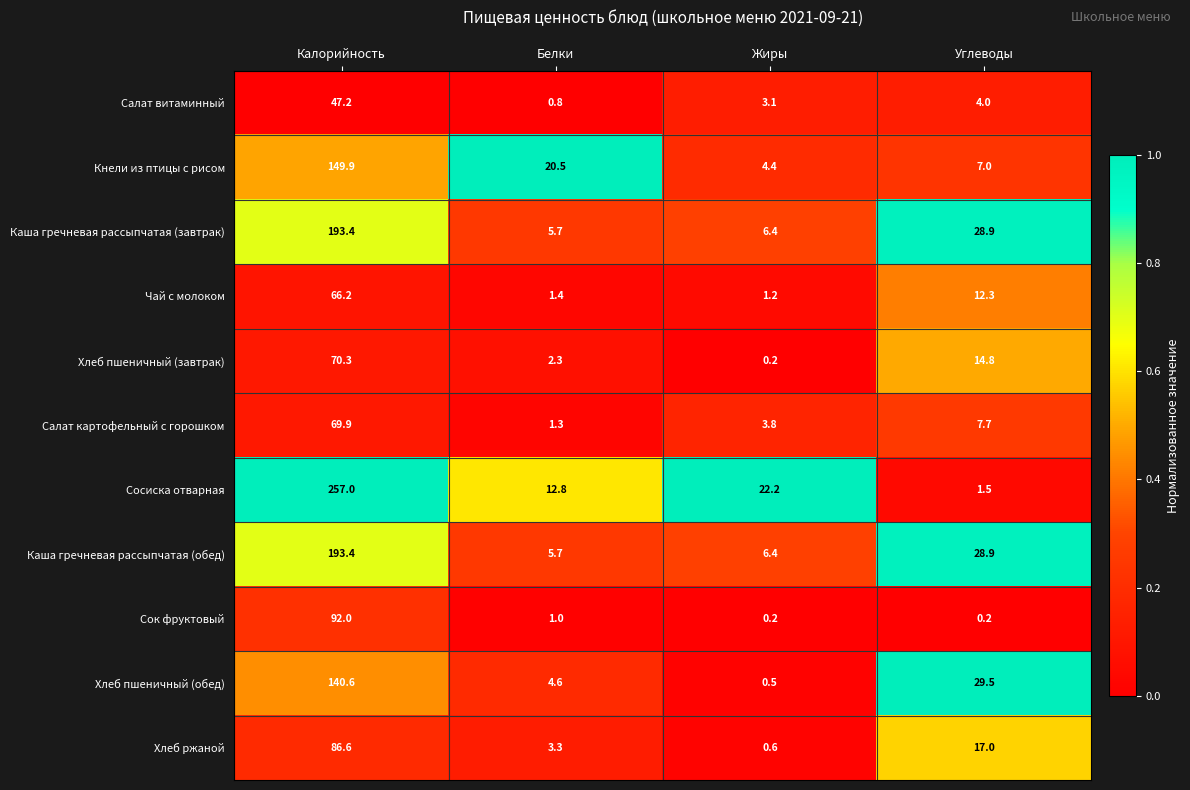

Which series has the largest range (max minus min)?

Сосиска отварная